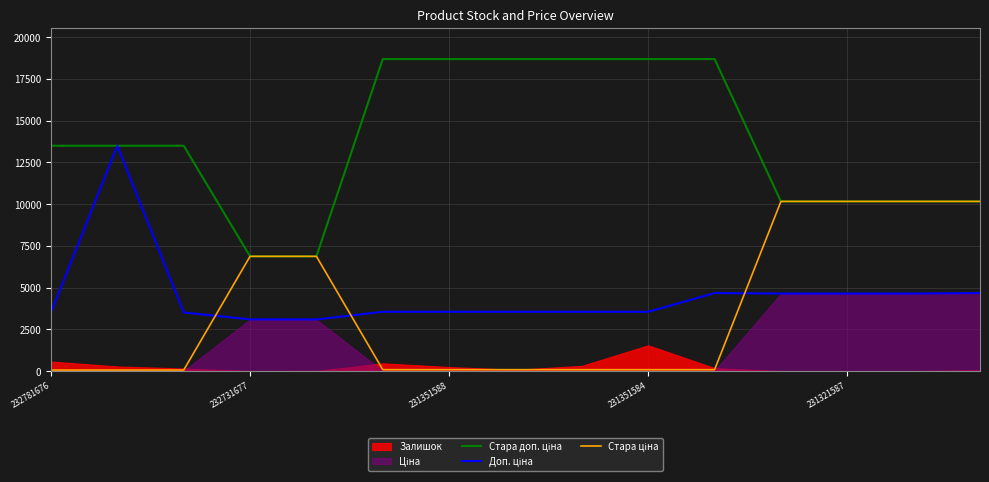

What is the difference between the Стара ціна values at 231351584 and 10?

6786.4